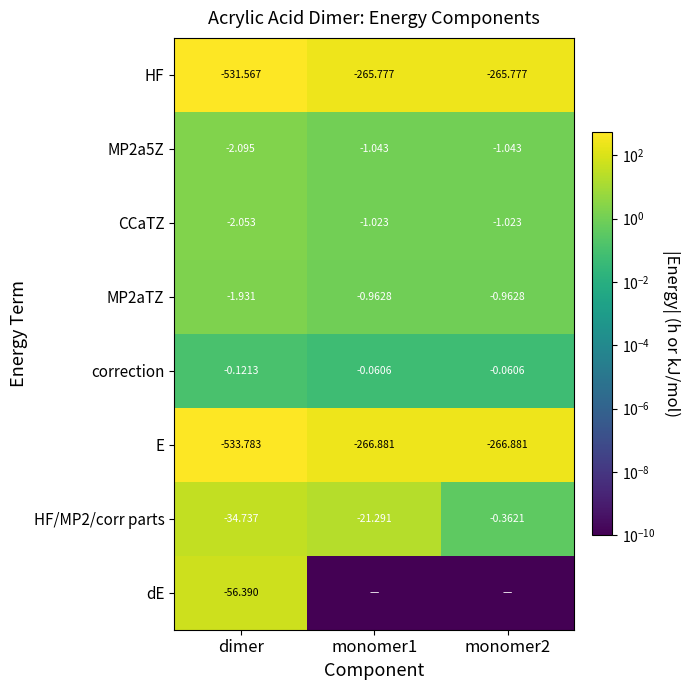

Is the value of E at dimer greater than the value of HF/MP2/corr parts at monomer1?

No